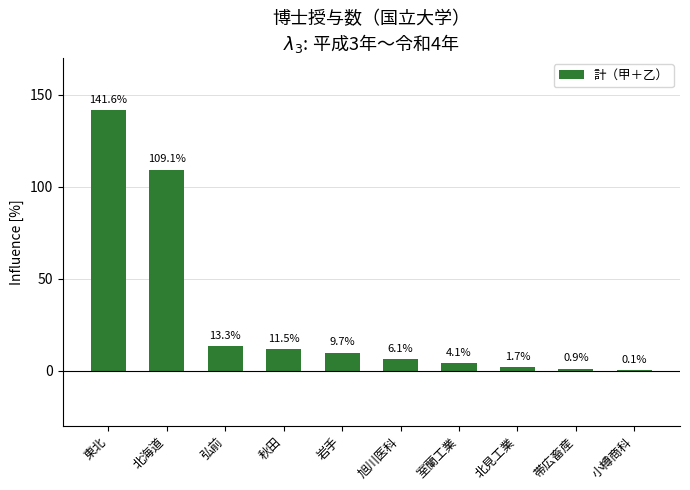

What value does the data have at 北海道?

109.1